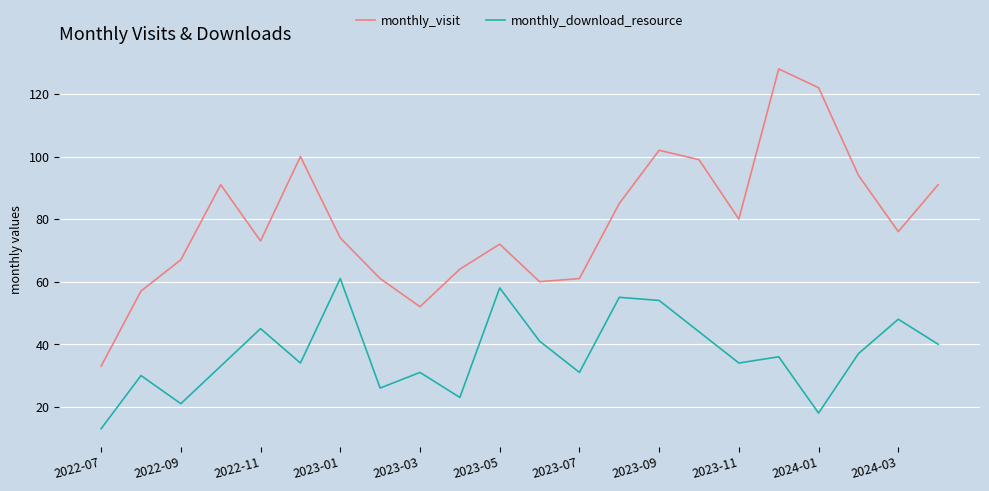

True or false: monthly_download_resource and monthly_visit cross at least once.

False